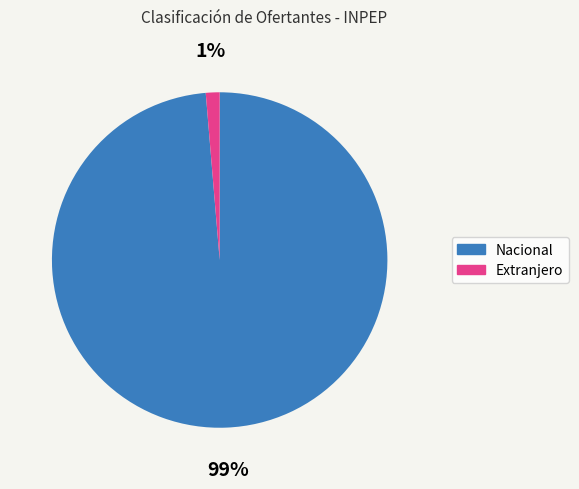

How many slices are in this pie chart?

2